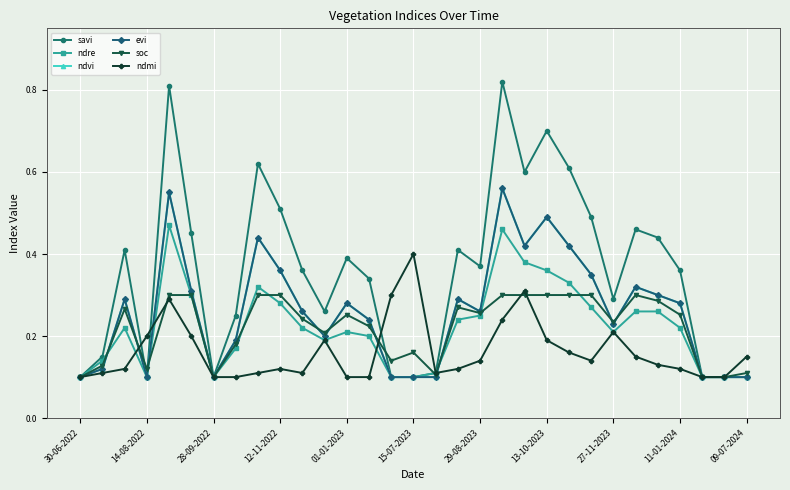

Which series has the largest range (max minus min)?

savi